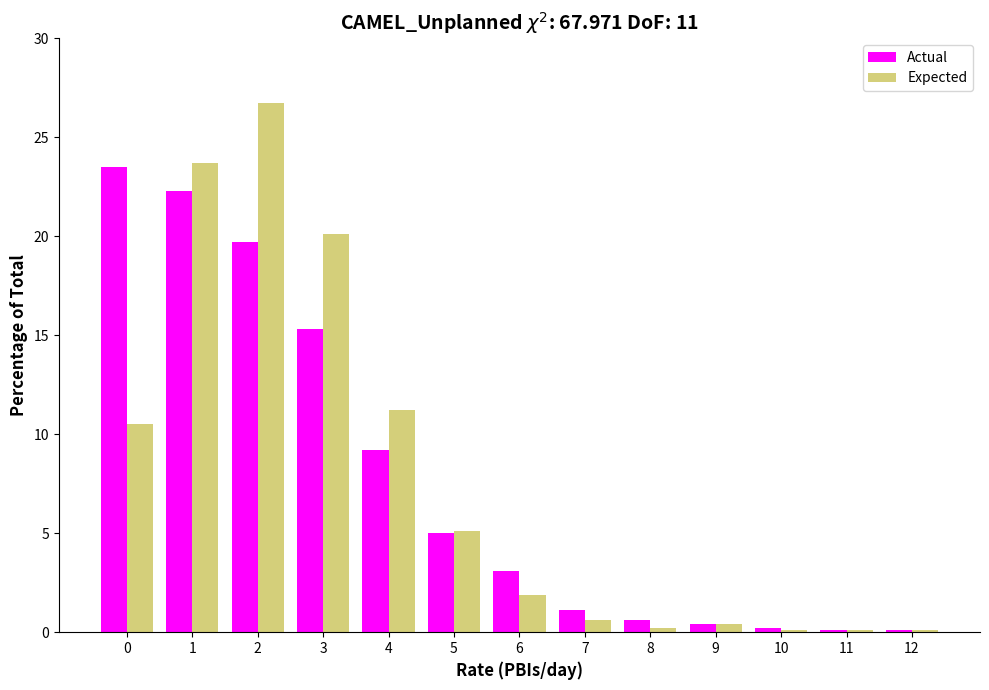

Which series changed the most between 0 and 12?

Actual